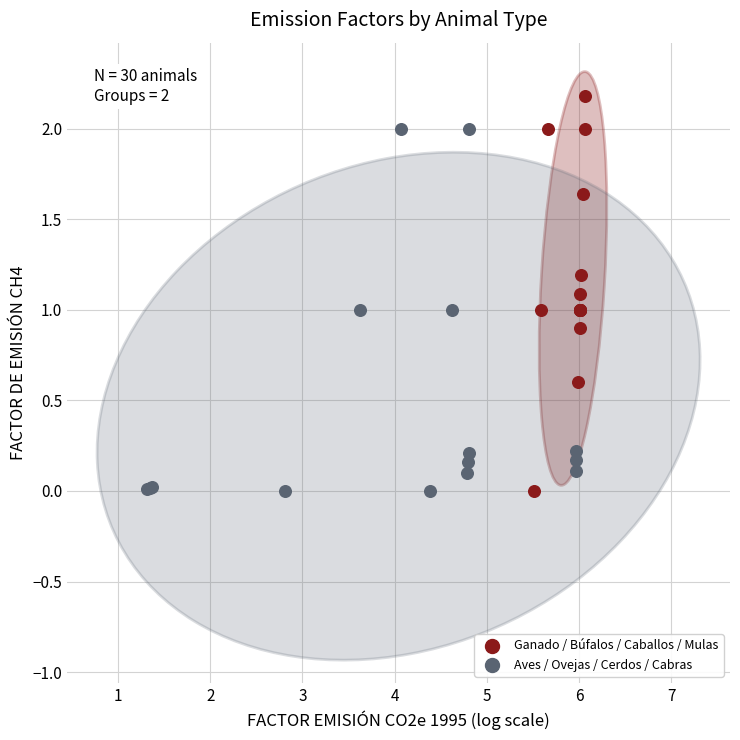

Which series reaches the maximum Y coordinate?

Ganado / Búfalos / Caballos / Mulas